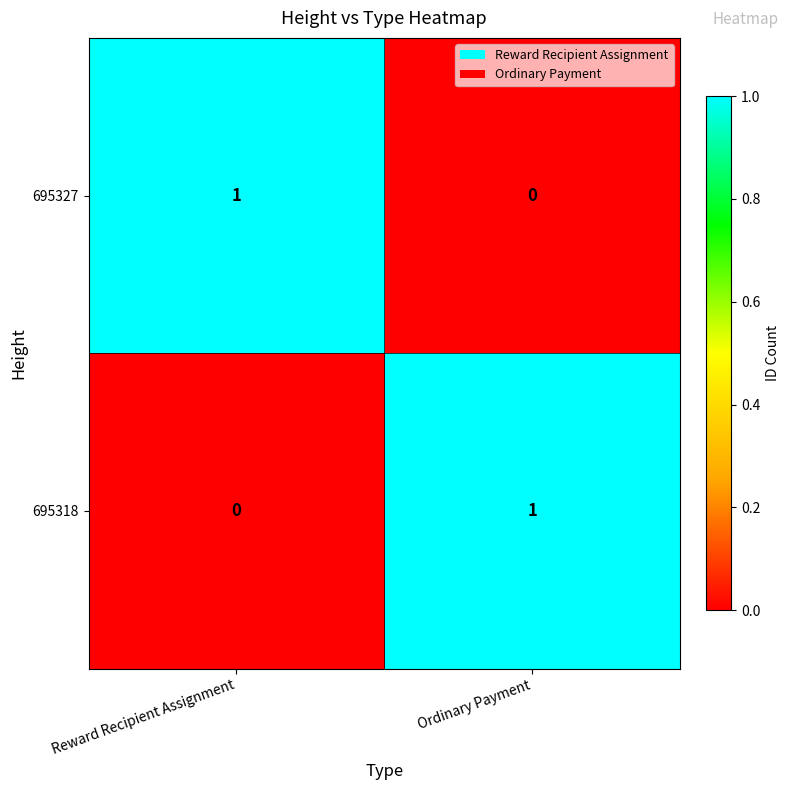

At how many categories does at least one series exceed 0?

2